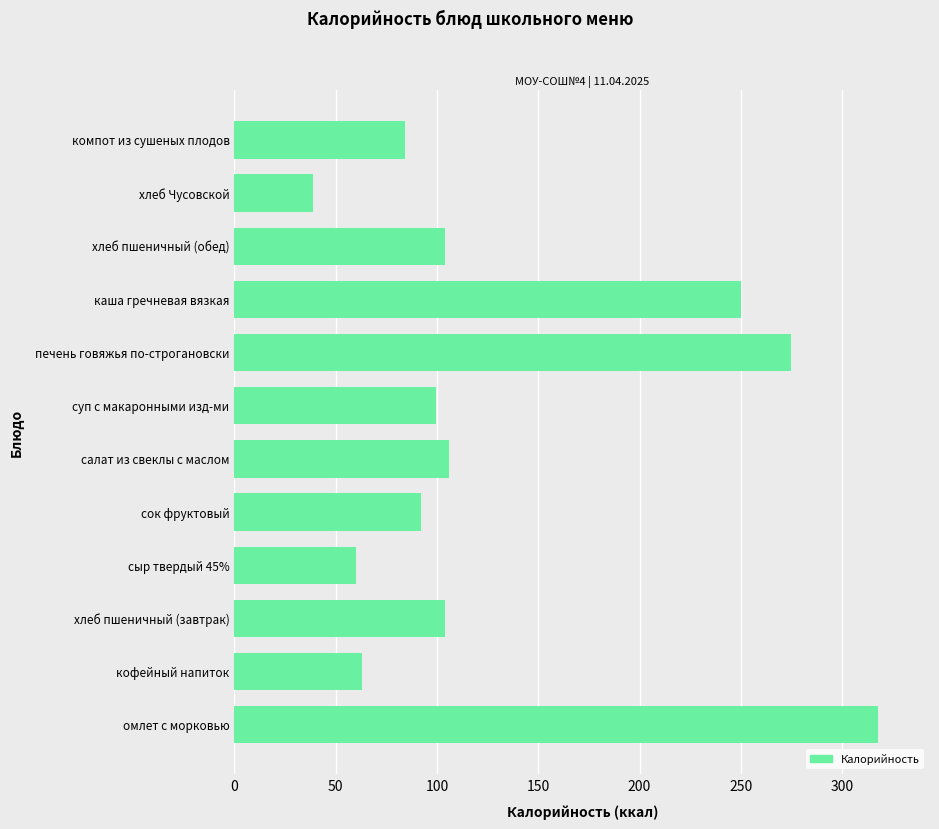

Which label corresponds to the smallest value in the chart?

хлеб Чусовской